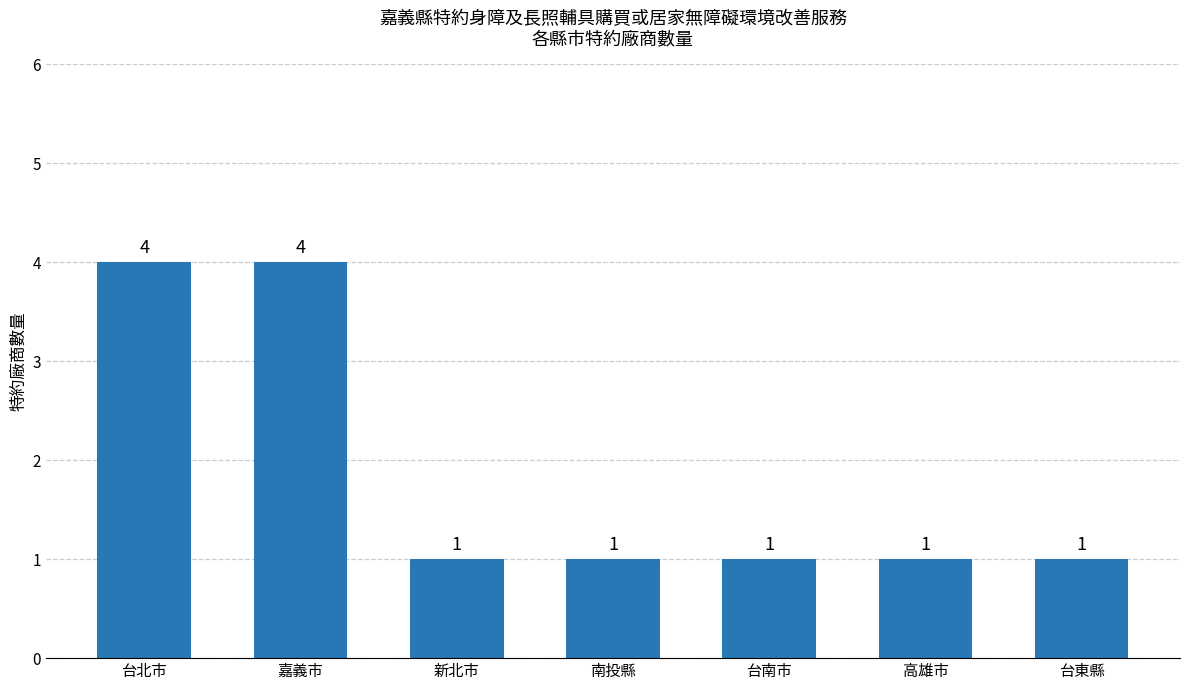

What is the average value?

2